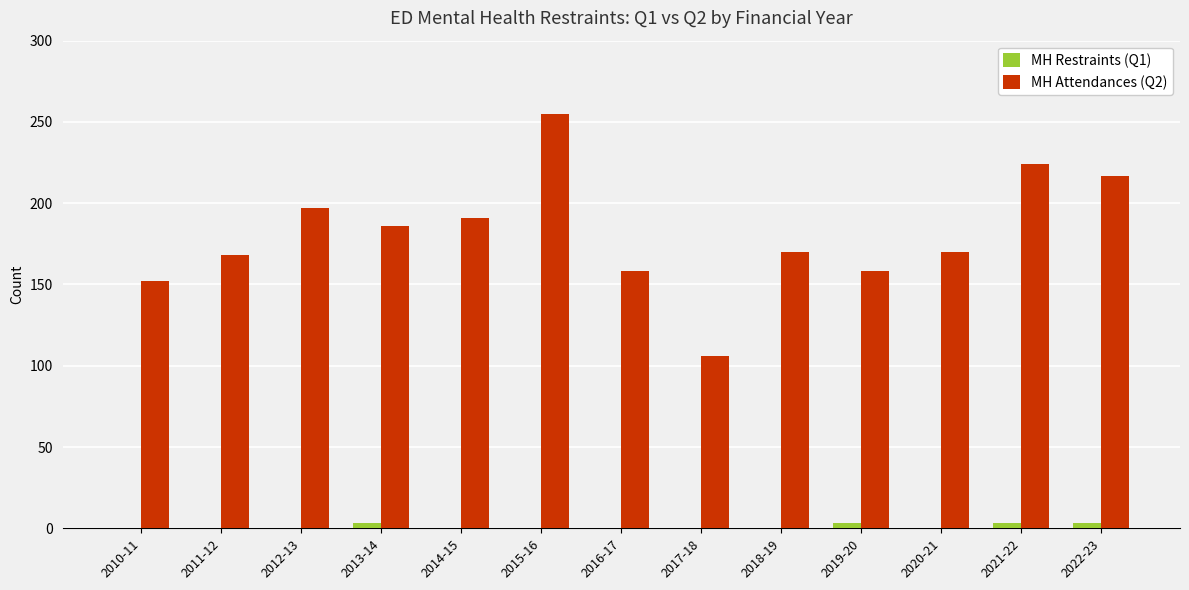

Is the value of MH Restraints (Q1) at 2014-15 greater than the value of MH Attendances (Q2) at 2013-14?

No